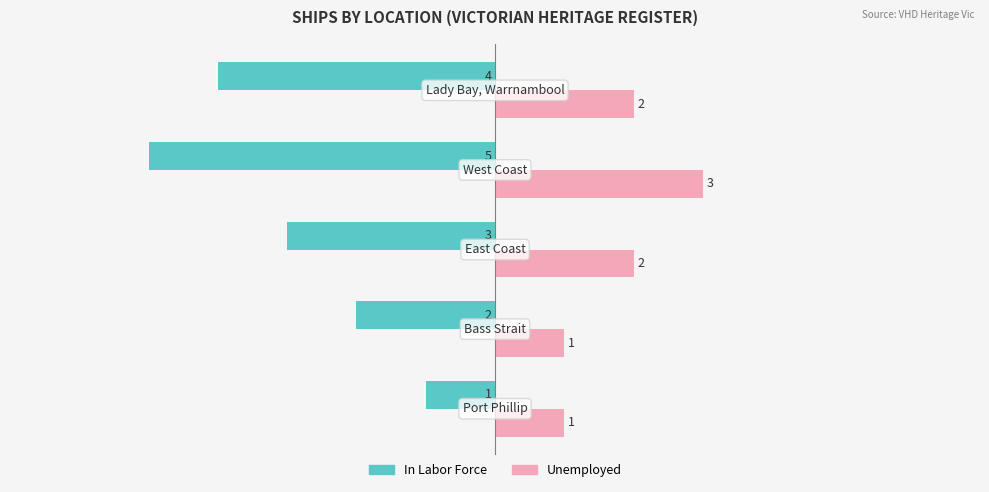

What are all the series names shown in the legend?

In Labor Force, Unemployed